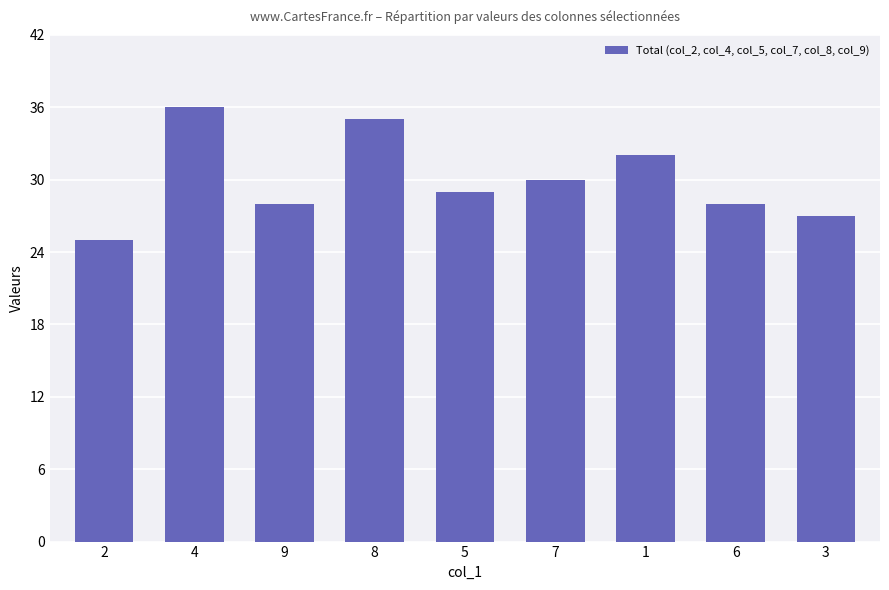

What is the label of the 2nd bar from the right?

6